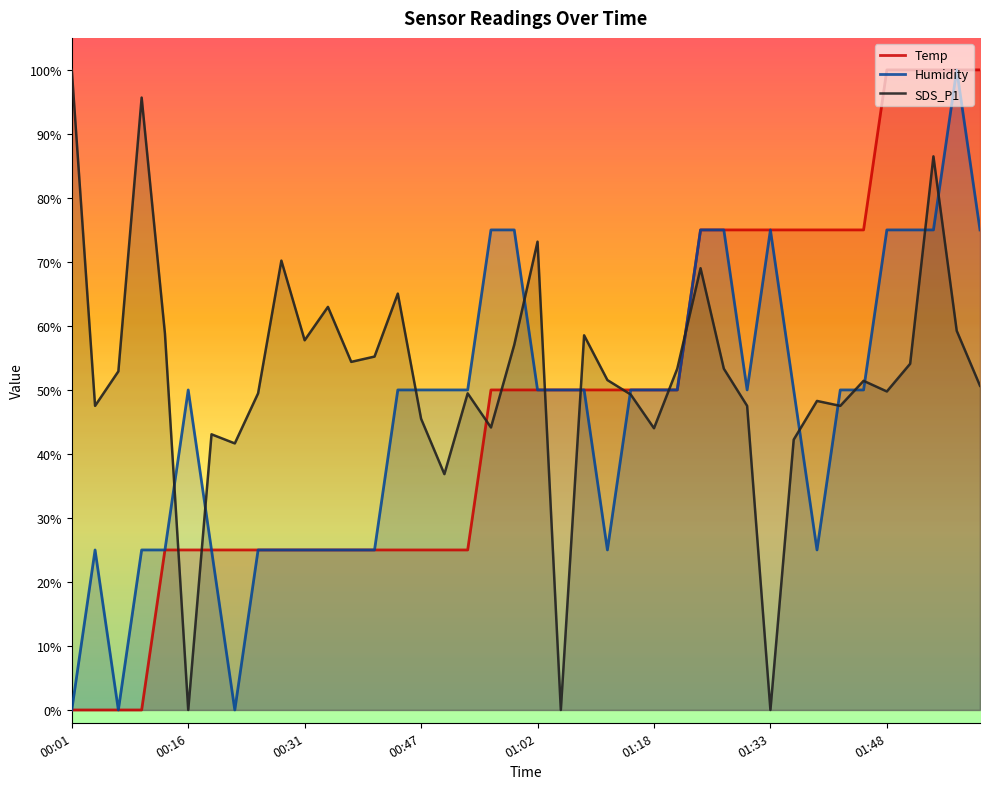

Which category has the highest value across all series?

01:48